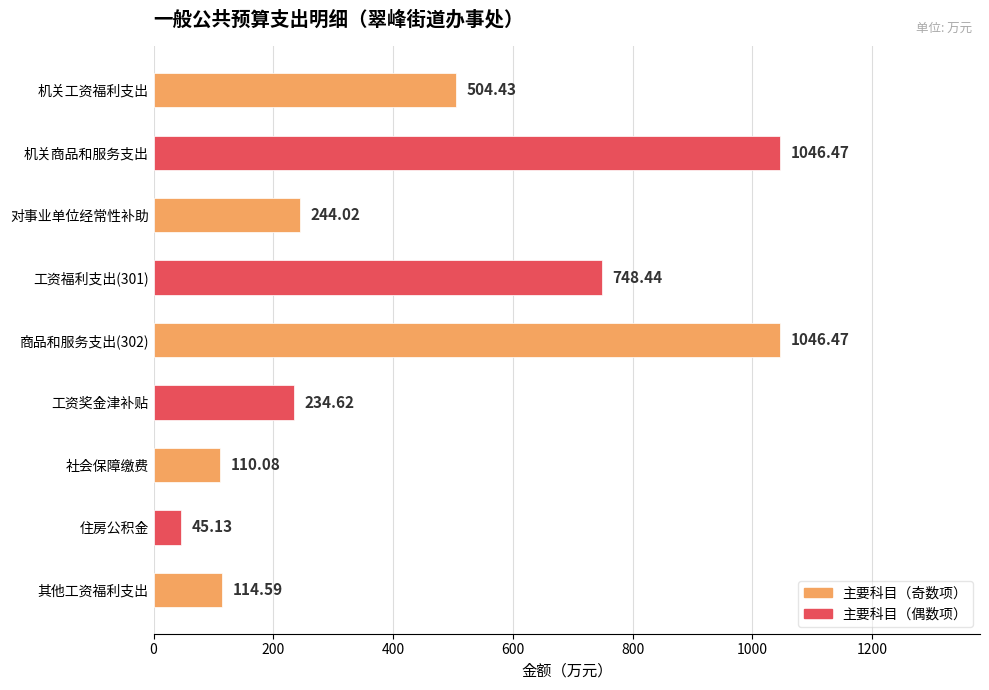

What is the difference between the values at 工资福利支出(301) and 商品和服务支出(302)?

298.0